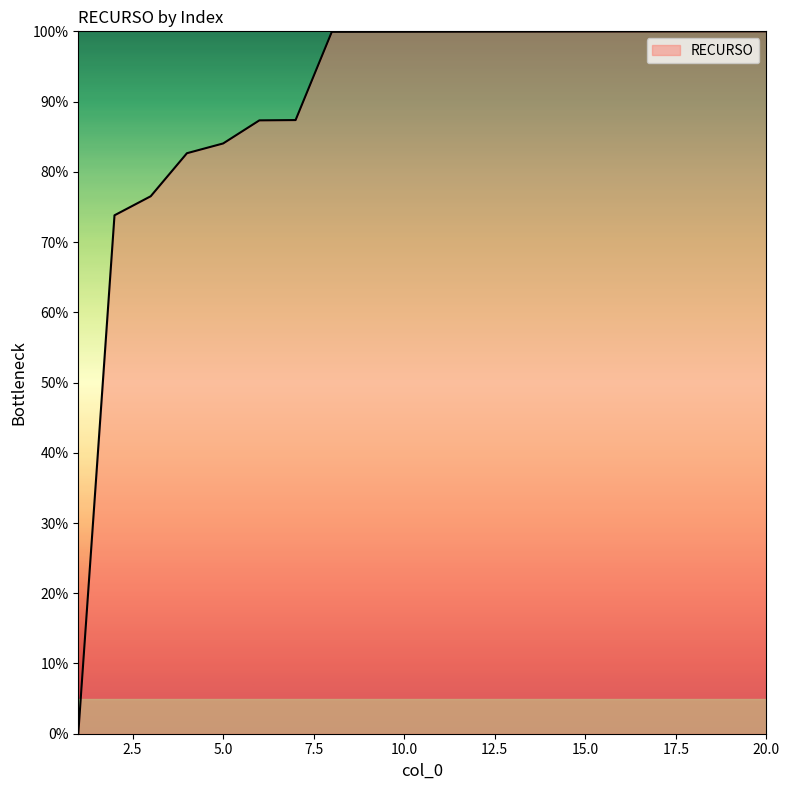

Does the chart display data point markers on the line(s)?

No